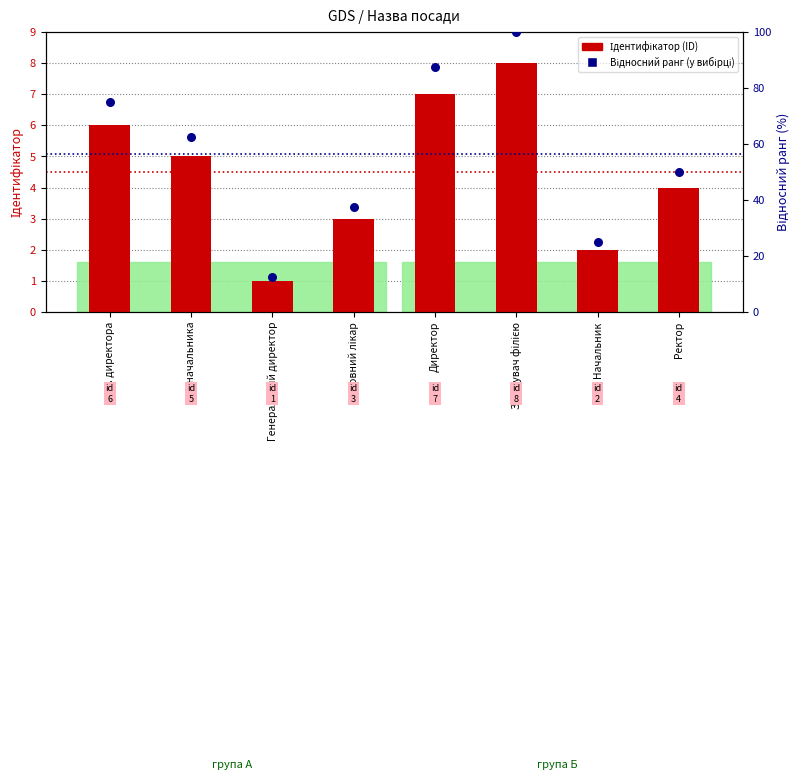

At how many categories does at least one series exceed 26?

6